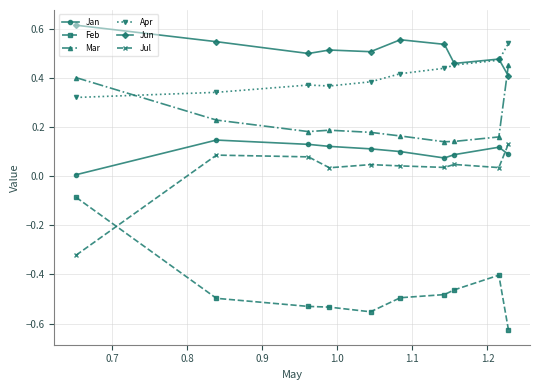

How many data points in Jul are above 0?

9